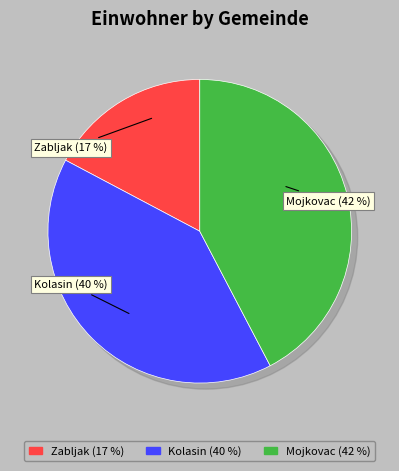

Combined, what portion of the pie is Zabljak and Mojkovac?

59.6%